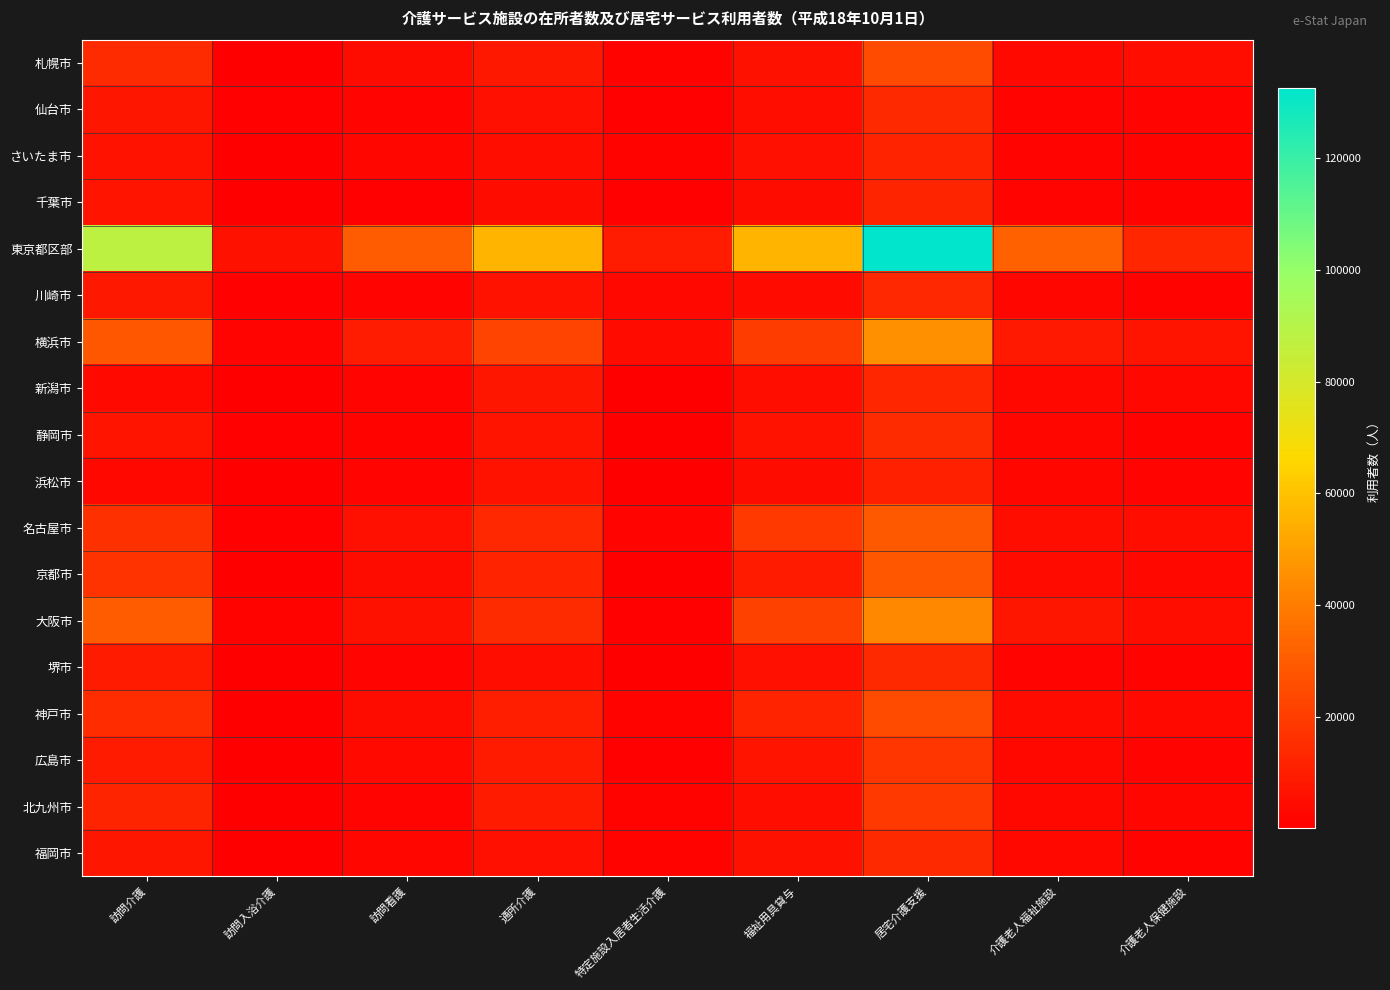

Rank the series by their maximum value, from lowest to highest.

浜松市, さいたま市, 千葉市, 新潟市, 川崎市, 福岡市, 堺市, 仙台市, 静岡市, 広島市, 北九州市, 札幌市, 神戸市, 京都市, 名古屋市, 大阪市, 横浜市, 東京都区部